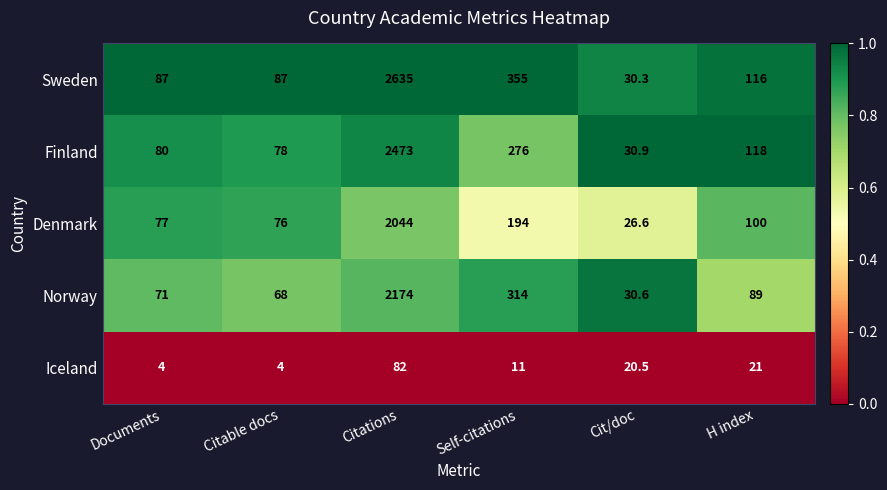

Which series has the largest range (max minus min)?

Sweden